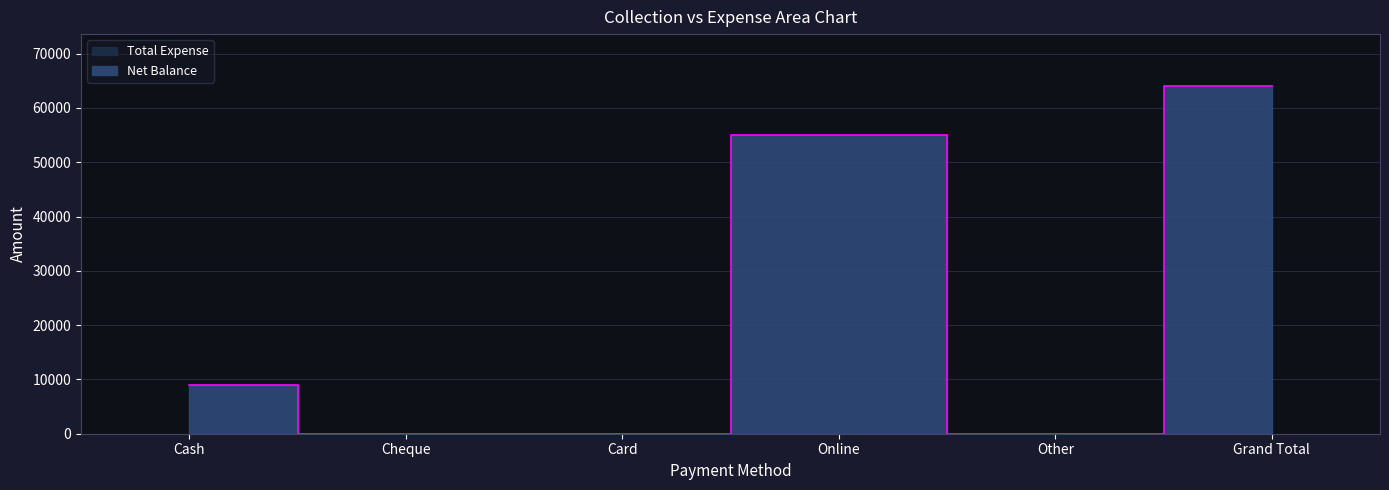

What is the label of the 1st point from the right?

Grand Total